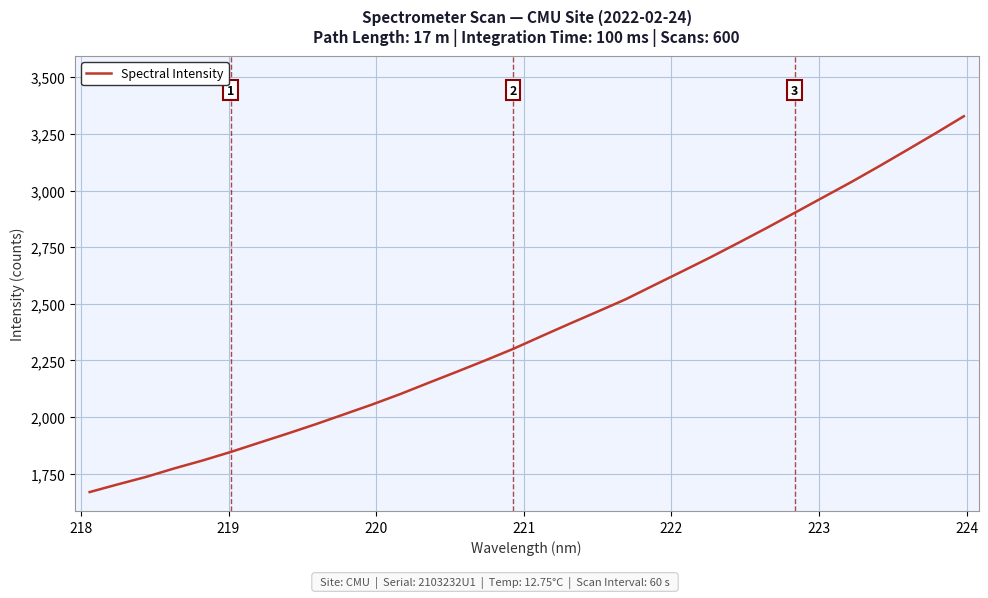

How many values are below 2356?

16